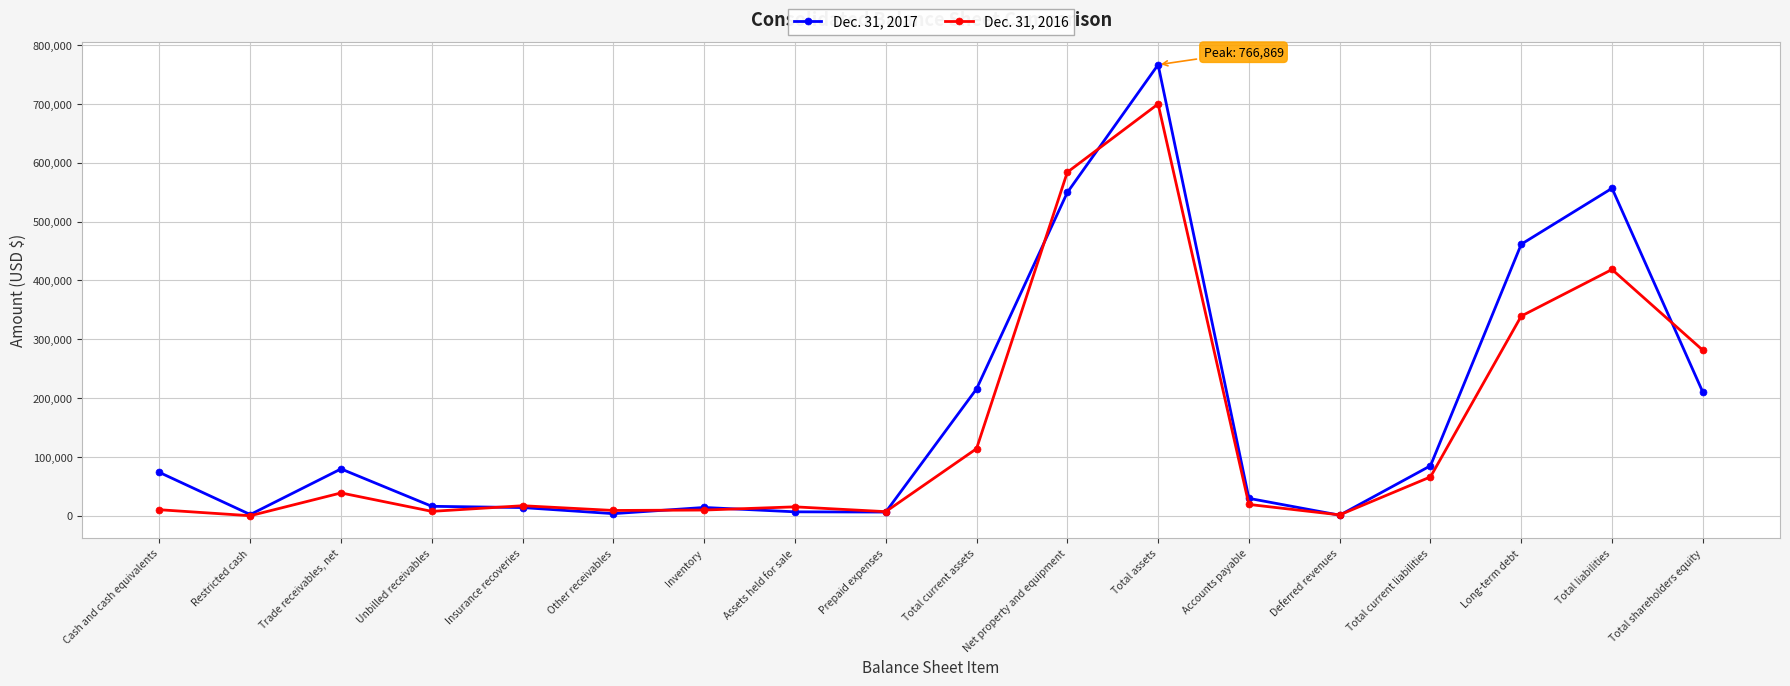

What is the value of the Dec. 31, 2016 point at the 16th from the left?

339473